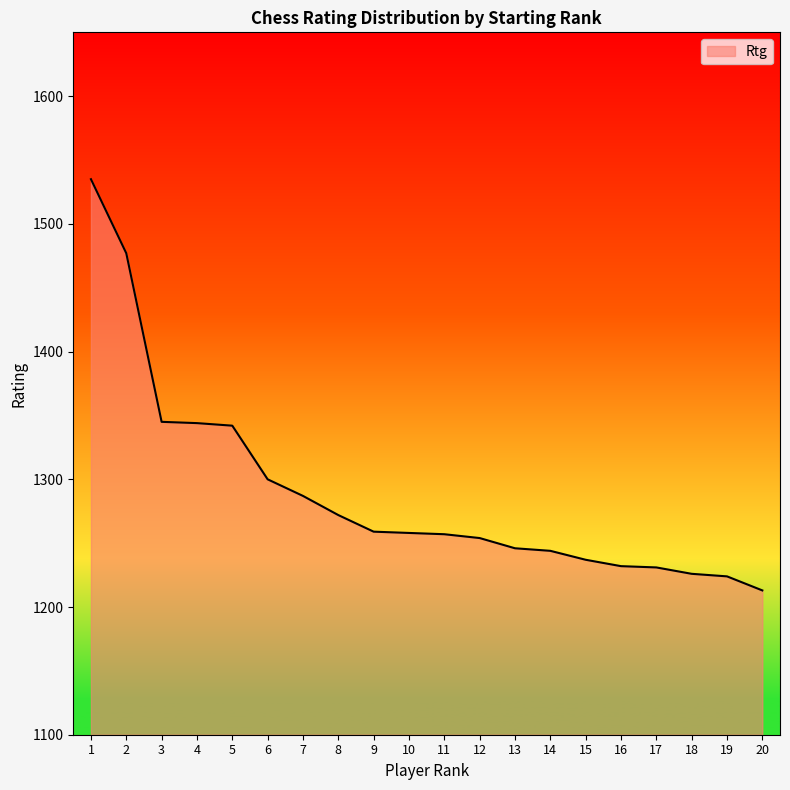

Which label corresponds to the largest value in the chart?

1